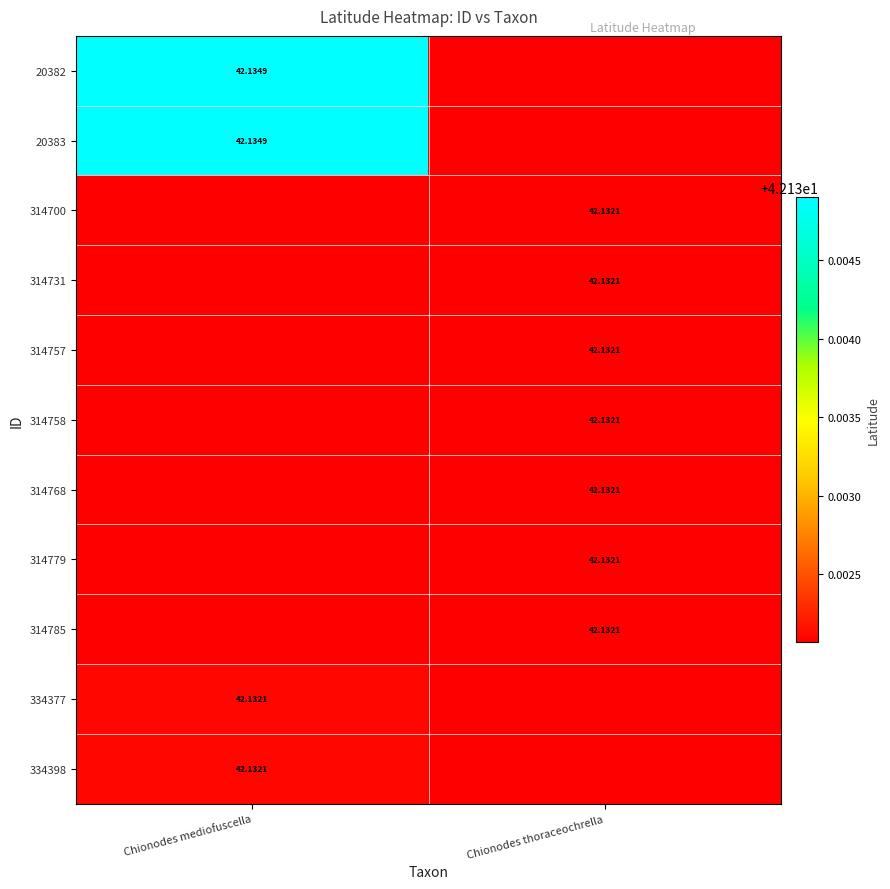

Count the number of categories in the chart.

2